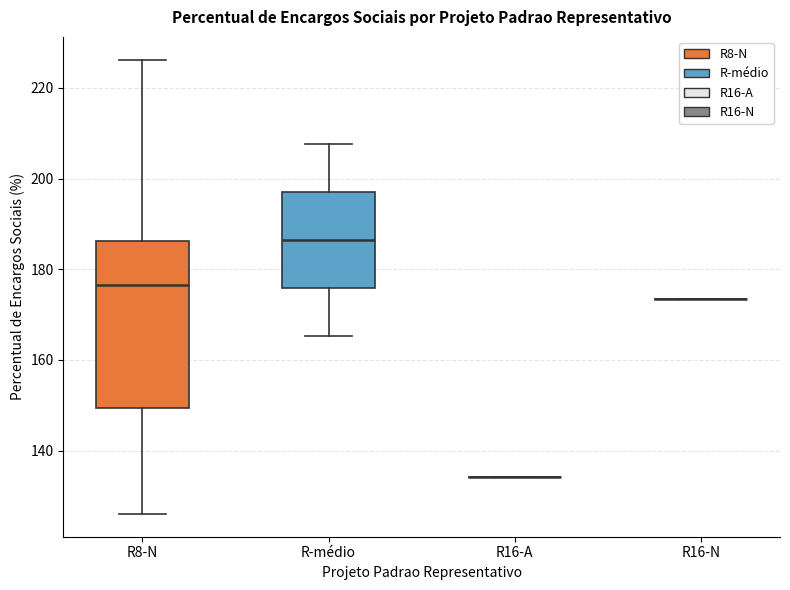

Reading left to right, read every box against the y-axis: the position of its median line, the range the box covers, and the ends of its whiskers. The values are not printed on the chart, so give them approximately, as read against the axis.

R8-N: median 176, box 150 to 186, whiskers 126 to 226
R-médio: median 186, box 176 to 198, whiskers 166 to 208
R16-A: box collapsed to a line at 134, whiskers 134 to 134
R16-N: box collapsed to a line at 174, whiskers 174 to 174